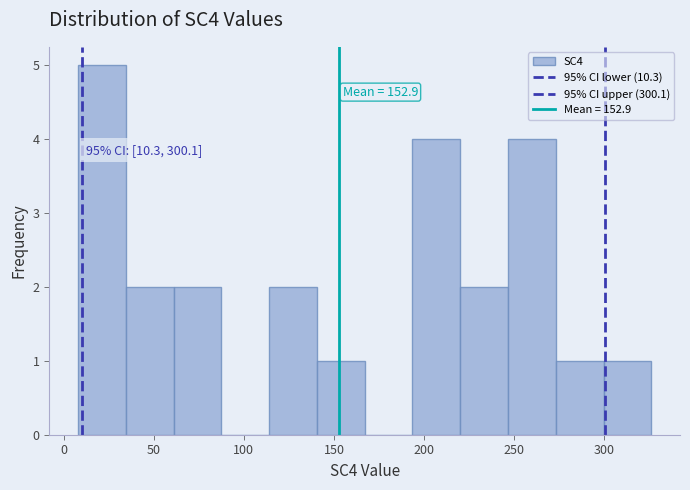

Over which range of the x-axis is the bar tallest?

8.0 to 34.5